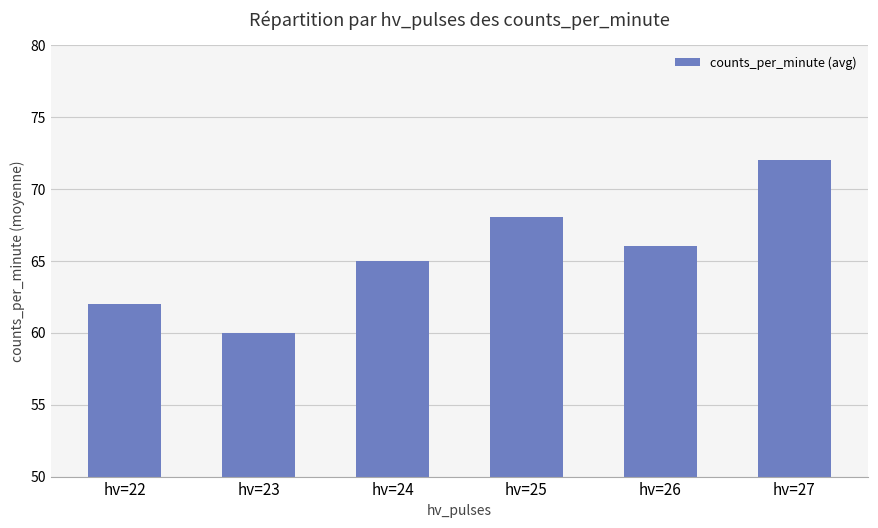

At which category does the chart reach its minimum across all series?

hv=23